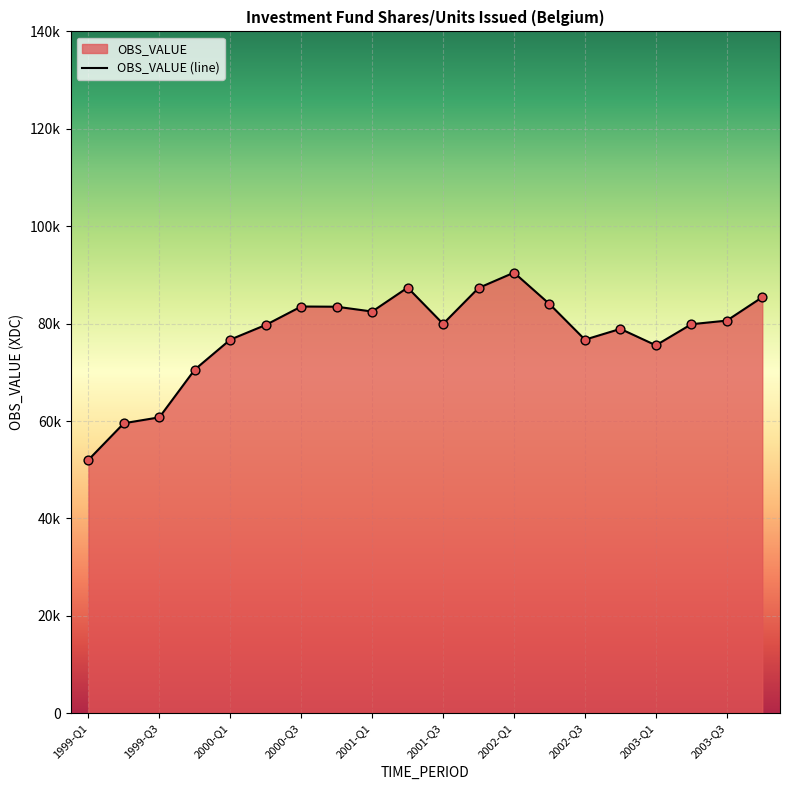

Approximately how many times larger is the value at 1999-Q3 compared to 1999-Q1?

1.2